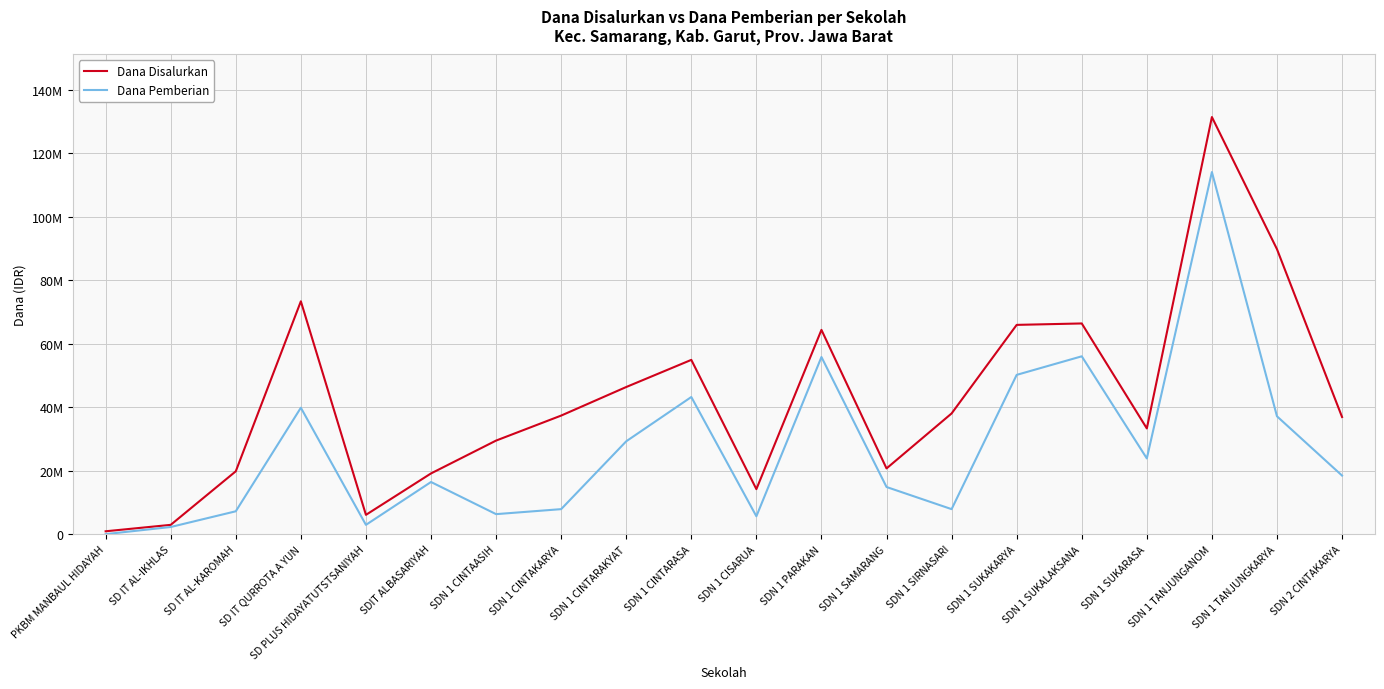

Rank the categories by Dana Pemberian value from lowest to highest.

PKBM MANBAUL HIDAYAH, SD IT AL-IKHLAS, SD PLUS HIDAYATUTSTSANIYAH, SDN 1 CISARUA, SDN 1 CINTAASIH, SD IT AL-KAROMAH, SDN 1 CINTAKARYA, SDN 1 SIRNASARI, SDN 1 SAMARANG, SDIT ALBASARIYAH, SDN 2 CINTAKARYA, SDN 1 SUKARASA, SDN 1 CINTARAKYAT, SDN 1 TANJUNGKARYA, SD IT QURROTA A YUN, SDN 1 CINTARASA, SDN 1 SUKAKARYA, SDN 1 PARAKAN, SDN 1 SUKALAKSANA, SDN 1 TANJUNGANOM